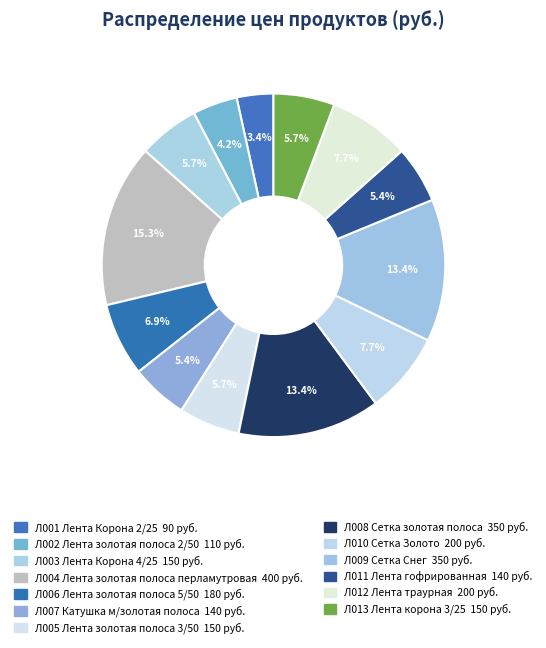

How many slices are in this pie chart?

13